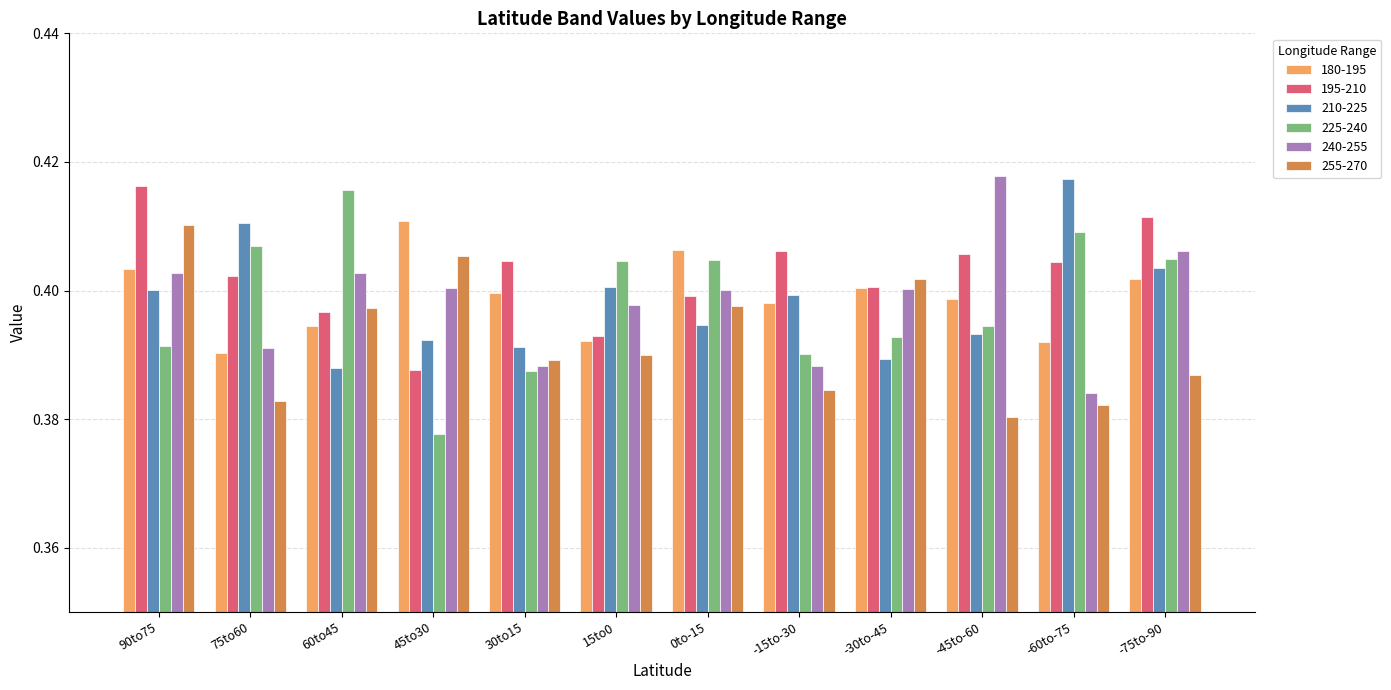

What is the total value across all series at 75to60?

2.4